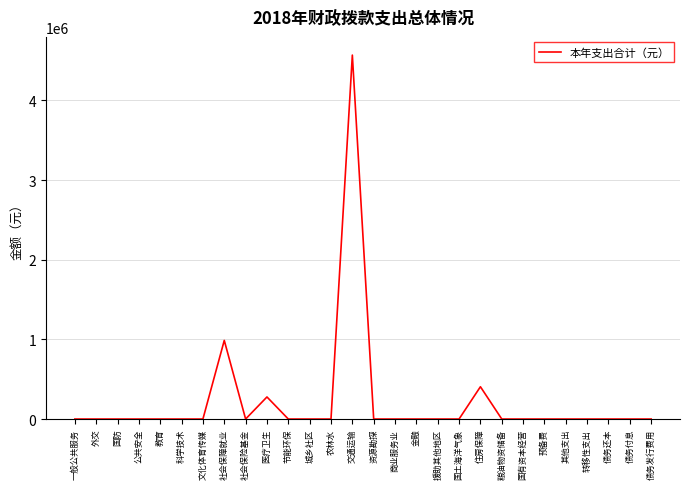

What is the change in value from 医疗卫生 to 债务还本?

-277132.8